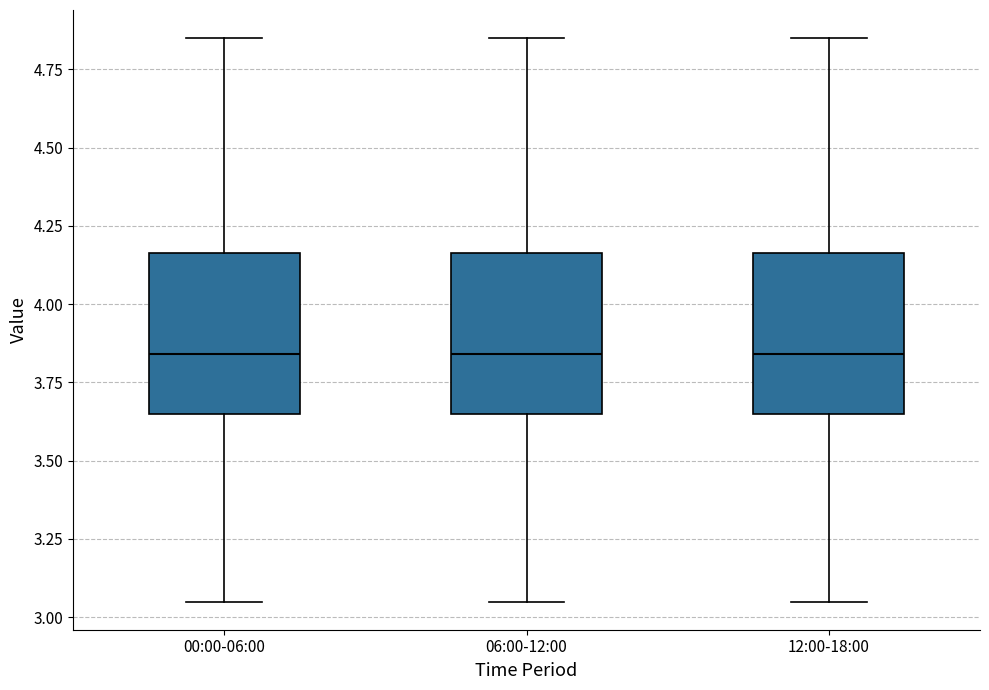

Reading left to right, transcribe this box plot: for each box, give where its median line is, the range the box spans, and where its two whiskers end, as read against the y-axis. The values are not printed on the chart, so give them approximately, as read against the axis.

00:00-06:00: median 3.85, box 3.65 to 4.15, whiskers 3.05 to 4.85
06:00-12:00: median 3.85, box 3.65 to 4.15, whiskers 3.05 to 4.85
12:00-18:00: median 3.85, box 3.65 to 4.15, whiskers 3.05 to 4.85